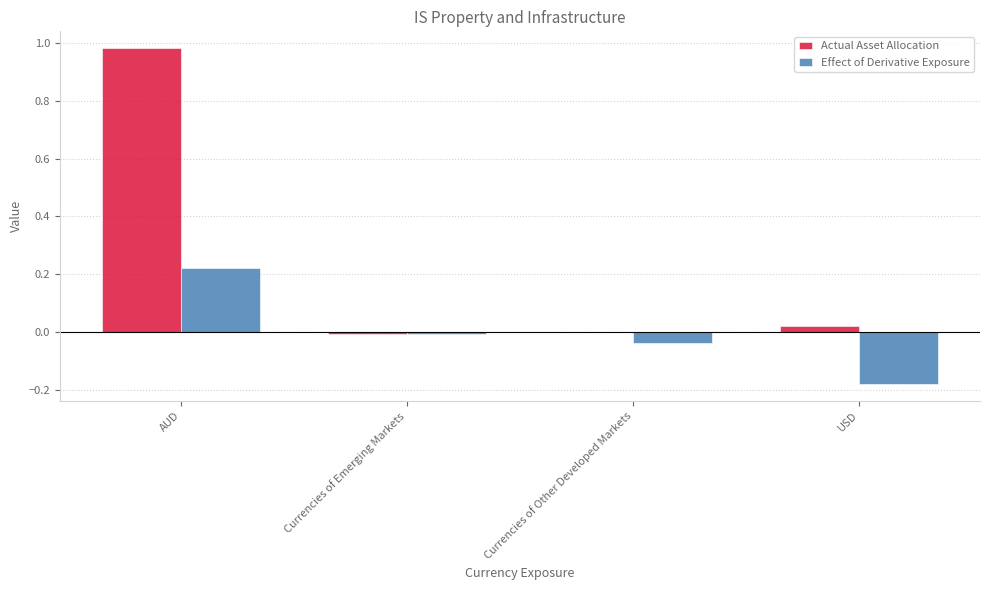

Between AUD and Currencies of Emerging Markets, which series saw the biggest shift?

Actual Asset Allocation